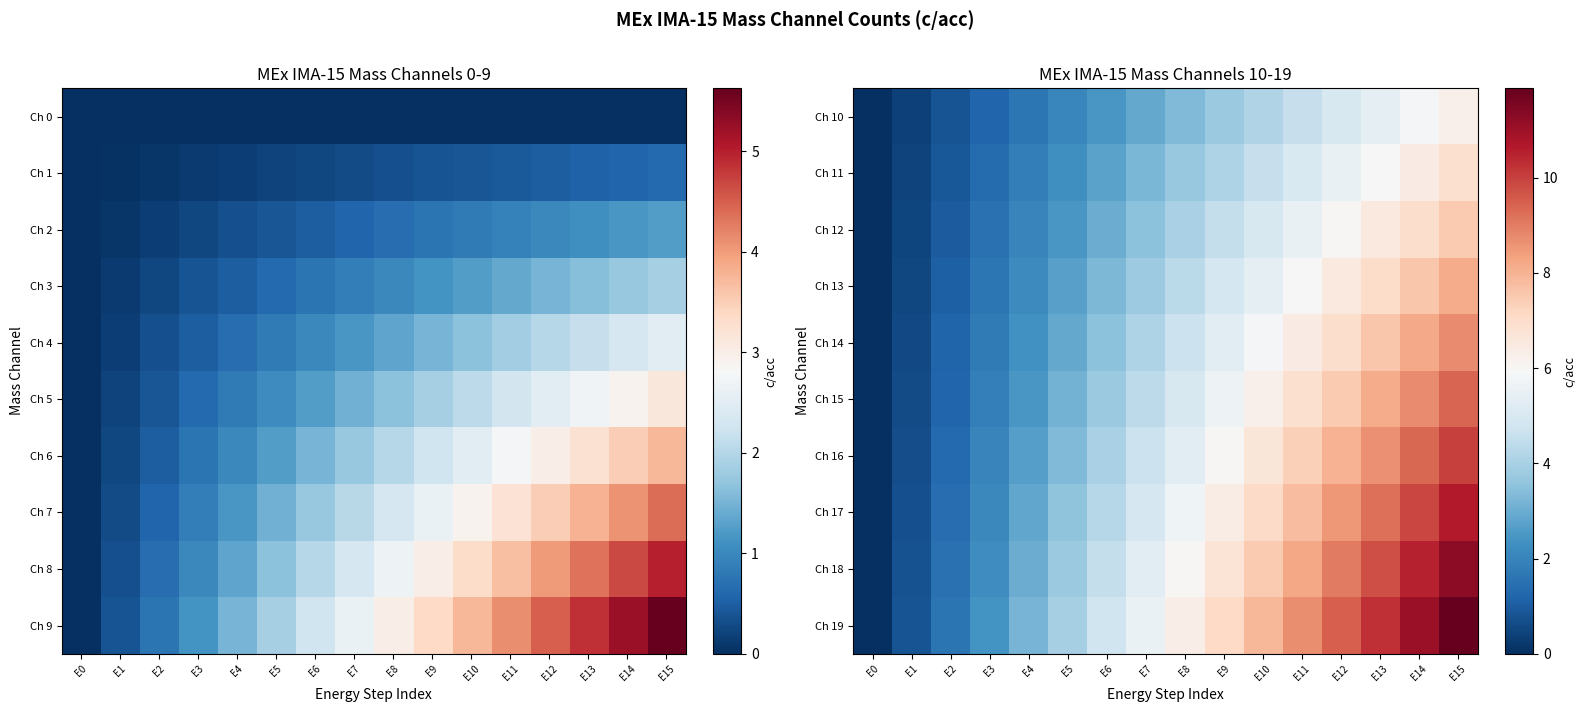

Count the number of categories in the chart.

16